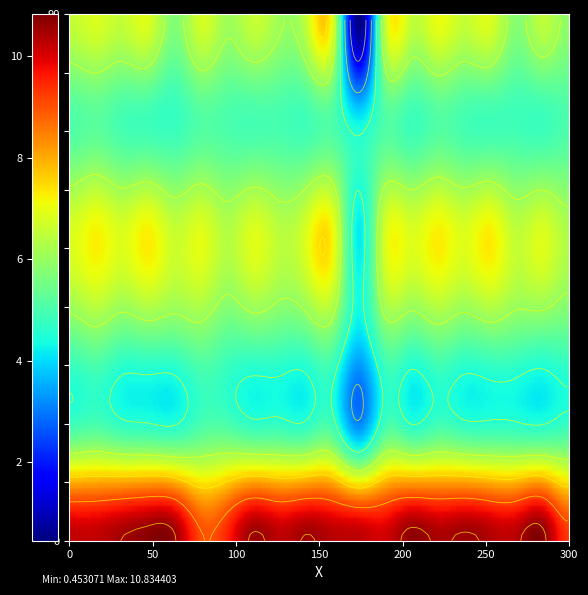

True or false: A0A1B2K2A2 has a value of 0.8 at 11.

False